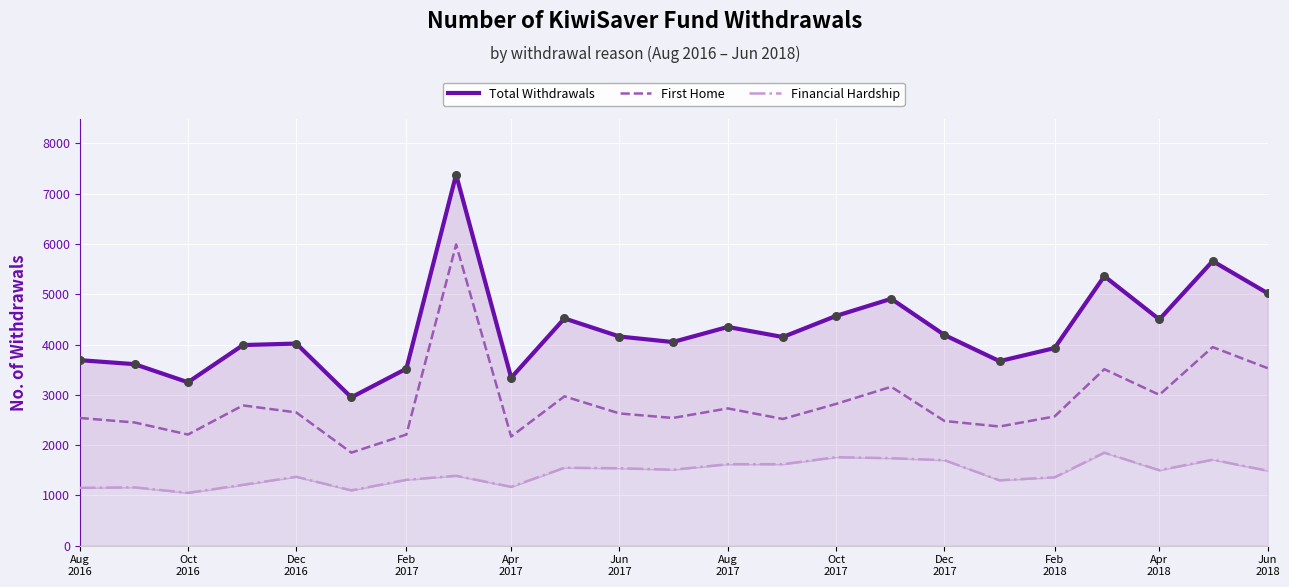

Which series has the largest Y range (max minus min)?

Total Withdrawals